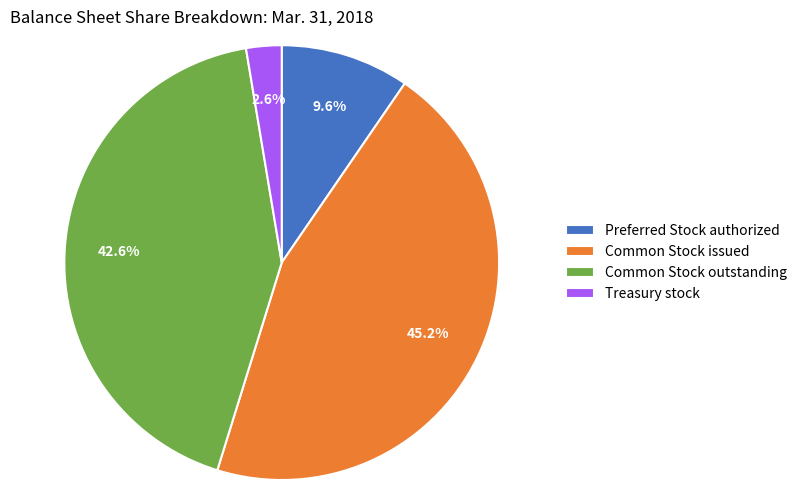

To the nearest percent, what is the combined percentage of Treasury stock and Common Stock issued?

48%